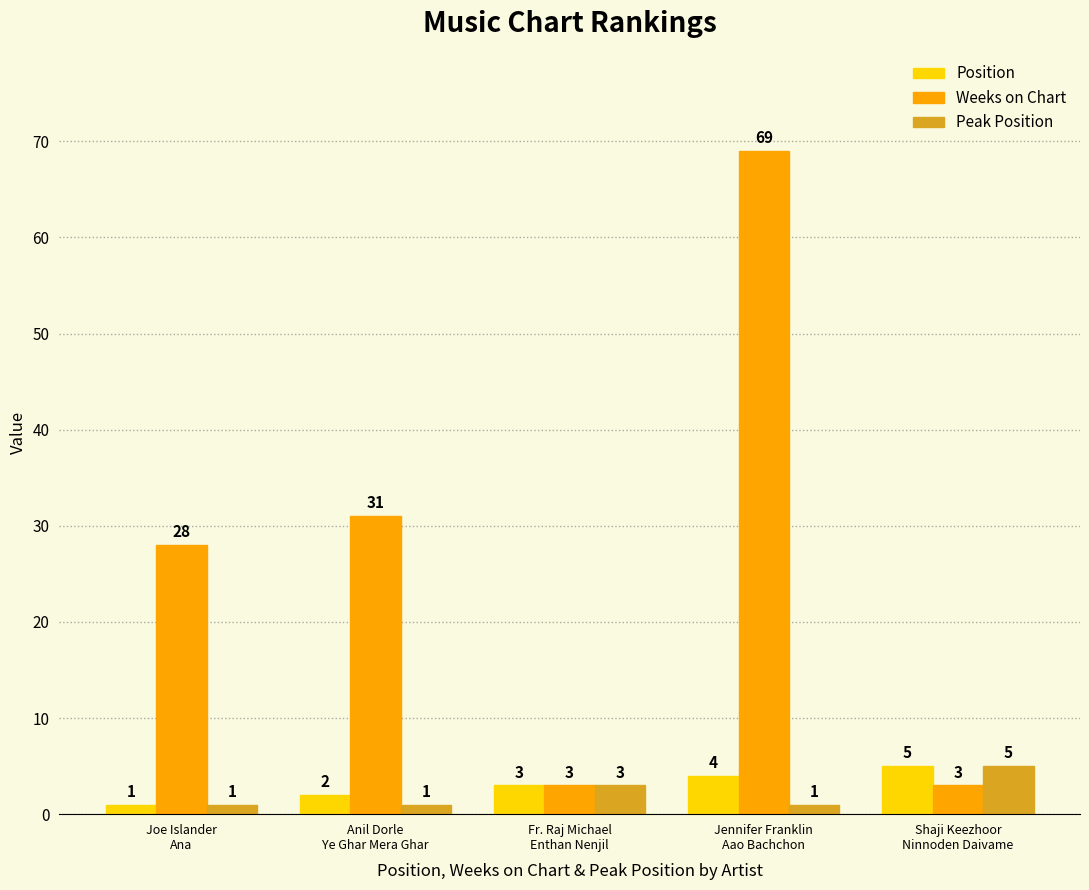

How many Peak Position values are between 1 and 3?

4